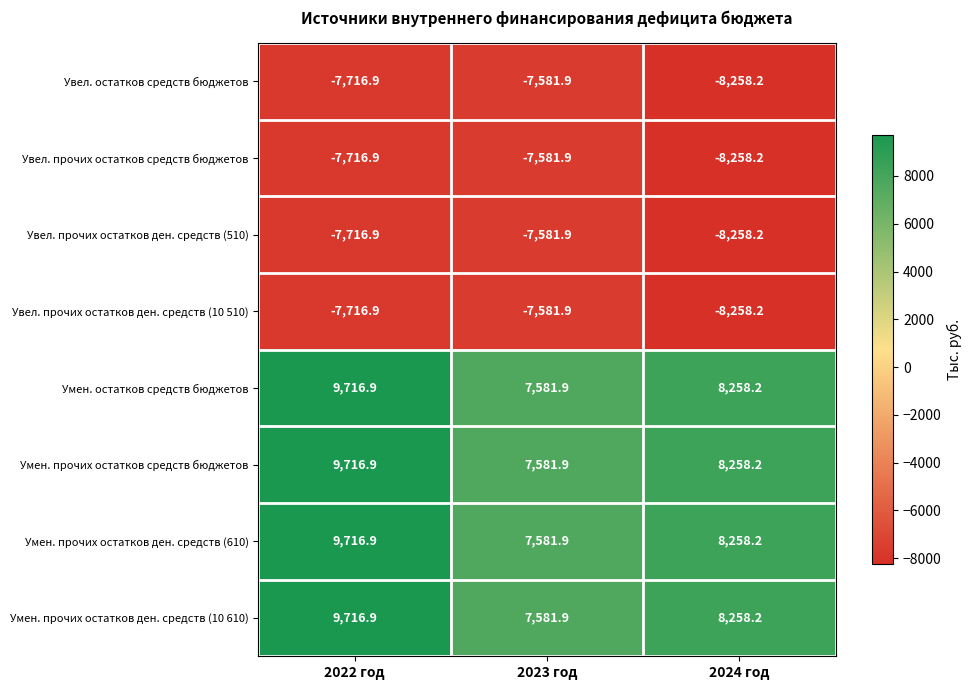

The value of Умен. прочих остатков ден. средств (10 610) at 2022 год is 3691.3. True or false?

False